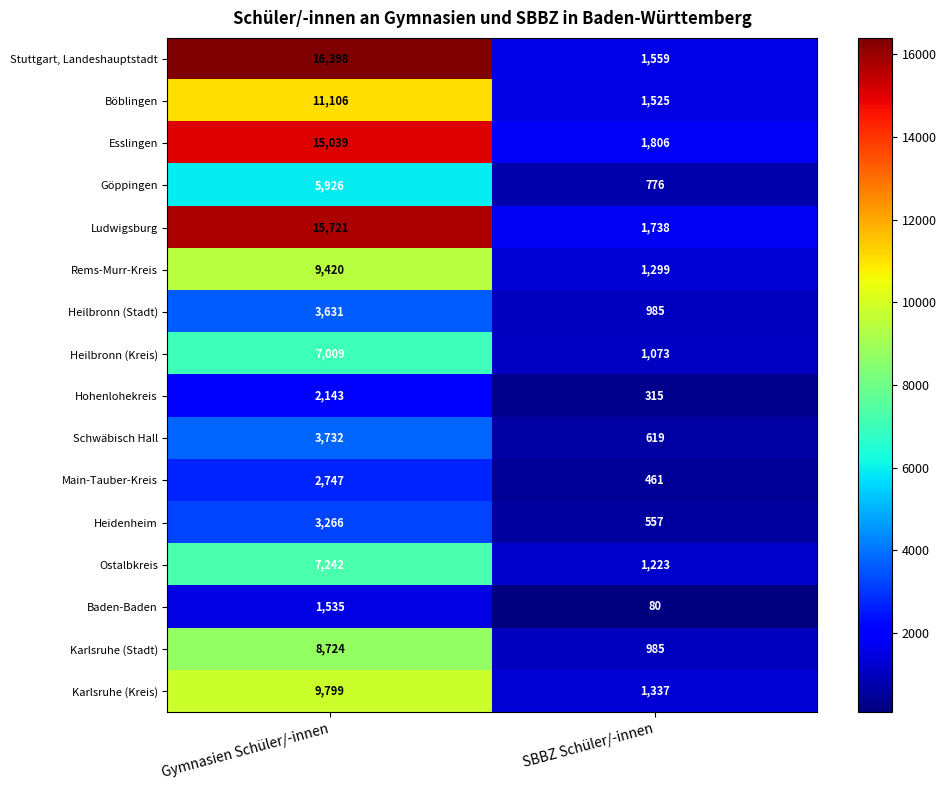

Which series changed the most between Gymnasien Schüler/-innen and SBBZ Schüler/-innen?

Stuttgart, Landeshauptstadt